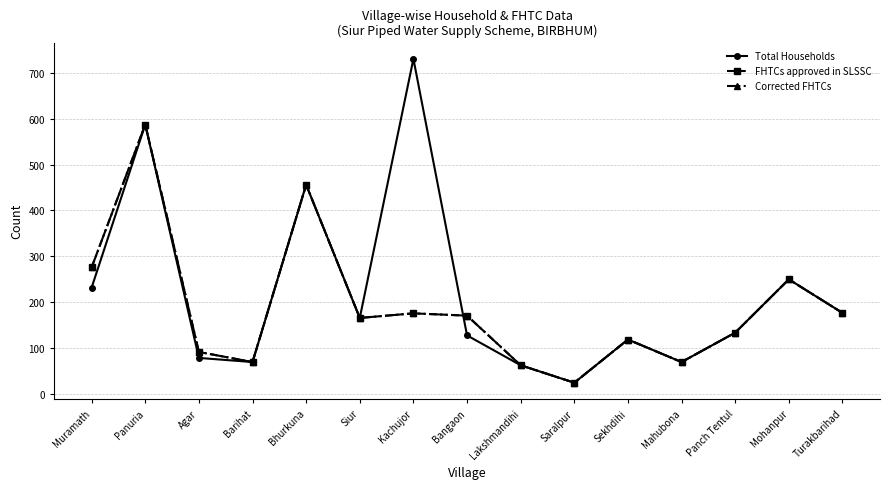

Does the chart have visible grid lines?

Yes